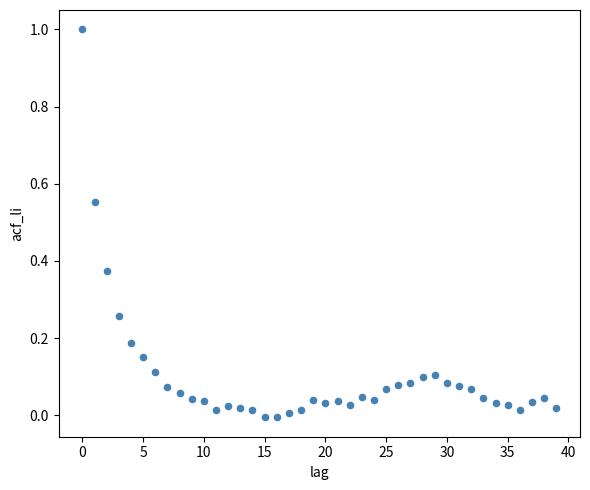

What is the range of Y values (max minus min)?

1.0